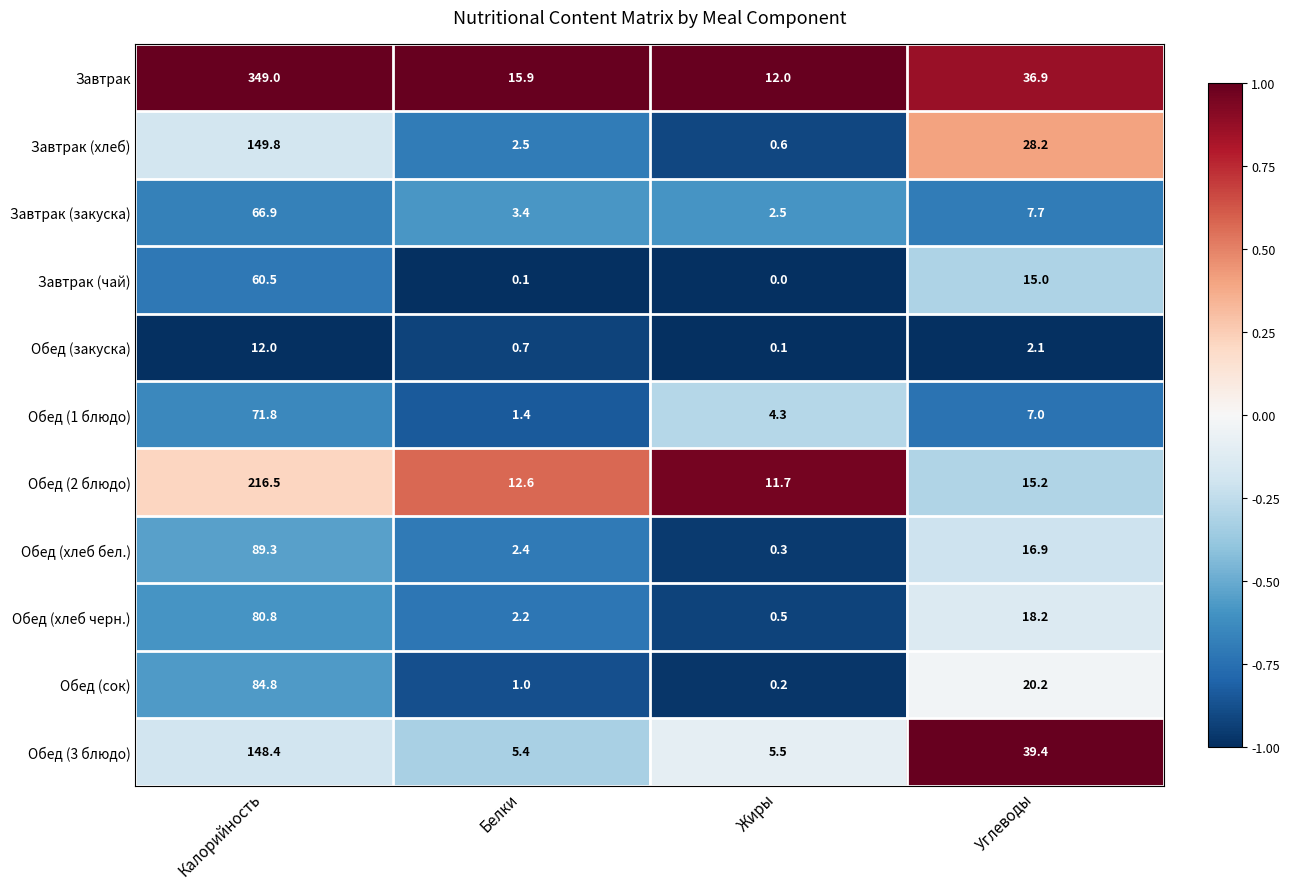

True or false: Обед (3 блюдо) has a value of 2.2 at Белки.

False